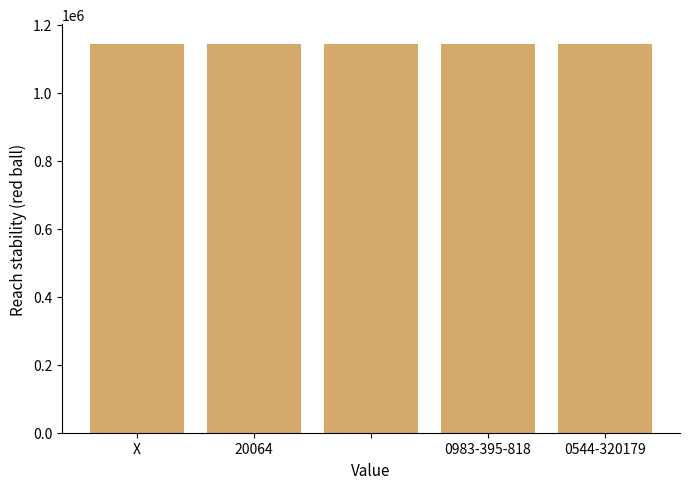

How many bars are there in total?

5